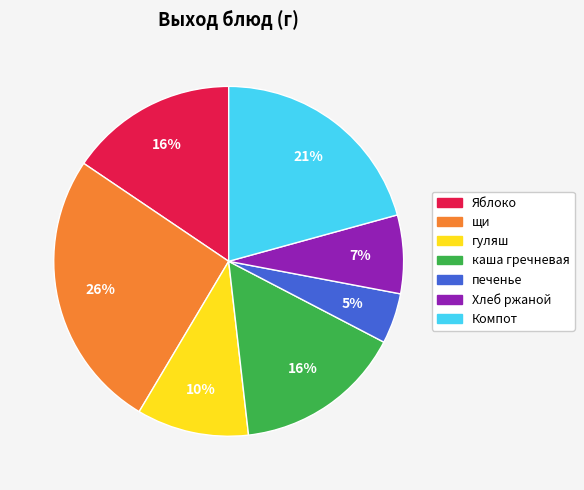

What percentage is the щи slice, to the nearest percent?

26%